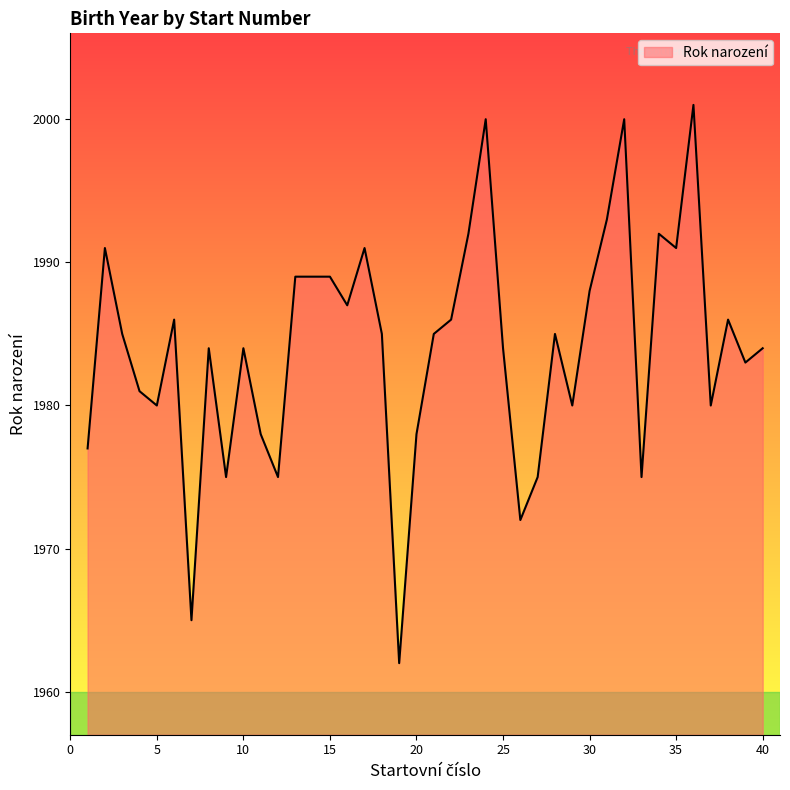

Reading right to left, extract all data points from this chart.

1984	1983	1986	1980	2001	1991	1992	1975	2000	1993	1988	1980	1985	1975	1972	1984	2000	1992	1986	1985	1978	1962	1985	1991	1987	1989	1989	1989	1975	1978	1984	1975	1984	1965	1986	1980	1981	1985	1991	1977